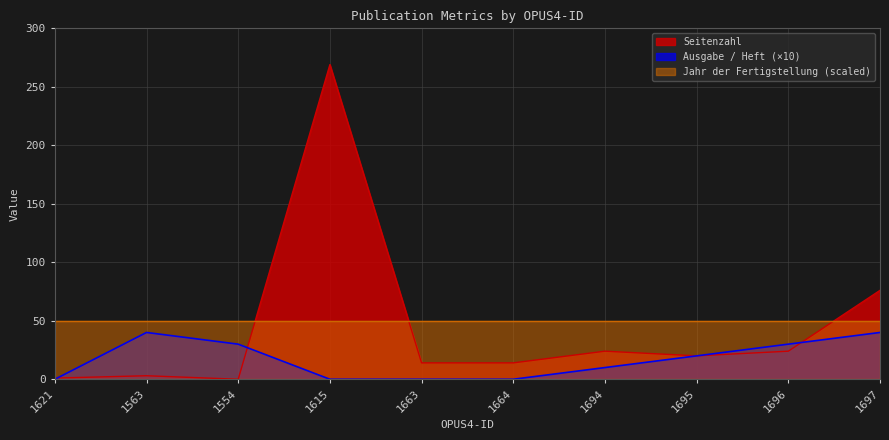

What is the difference between the highest and lowest values at 1694?

40